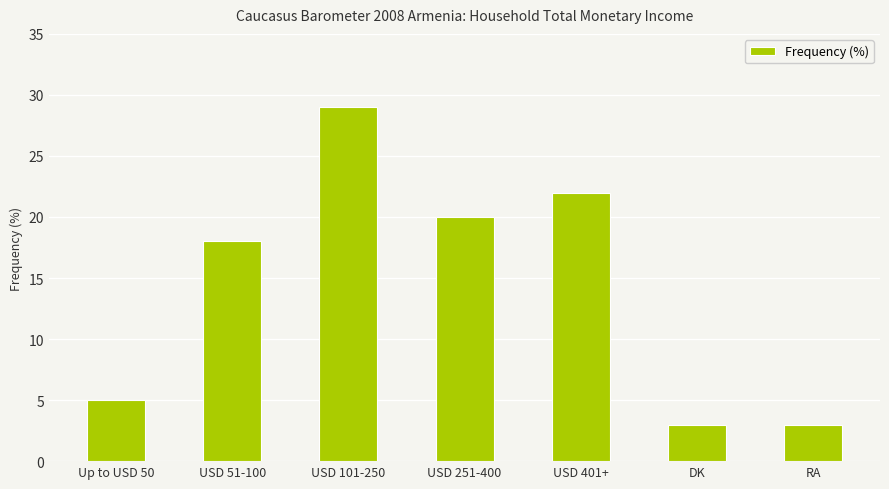

Which category has the highest value across all series?

USD 101-250